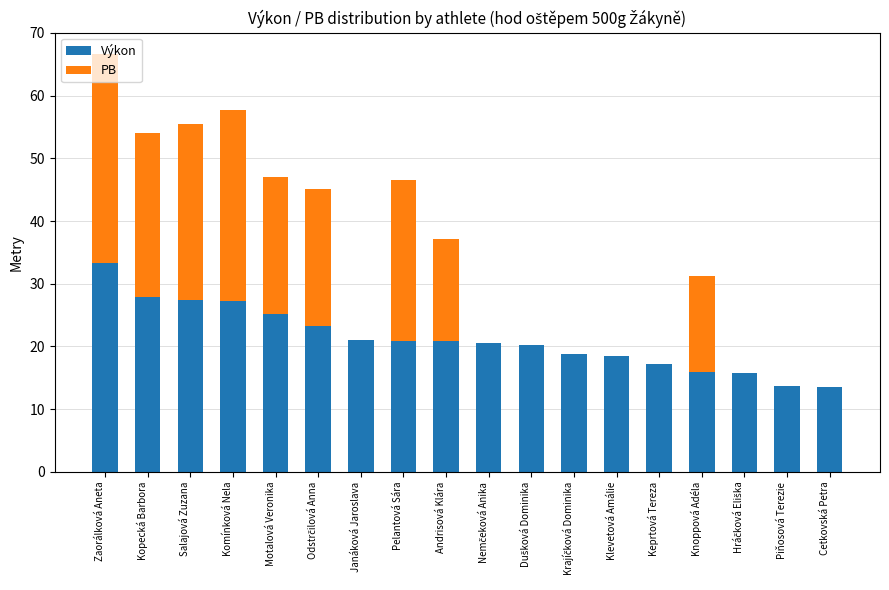

What is the total value across all series at Andrisová Klára?

37.2